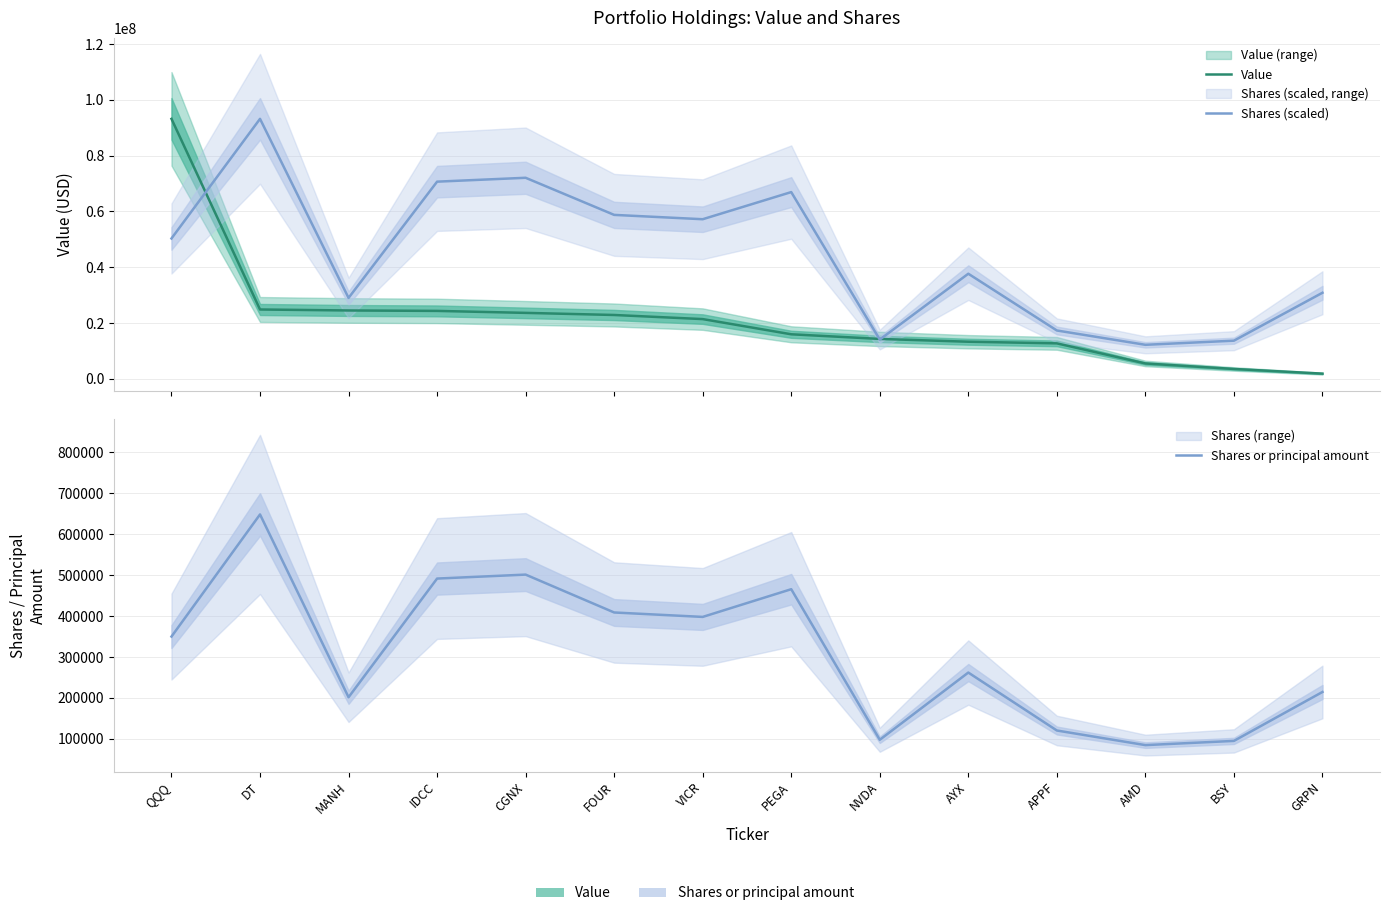

List the series in order of their overall mean, highest first.

Shares (scaled), Value, Shares or principal amount